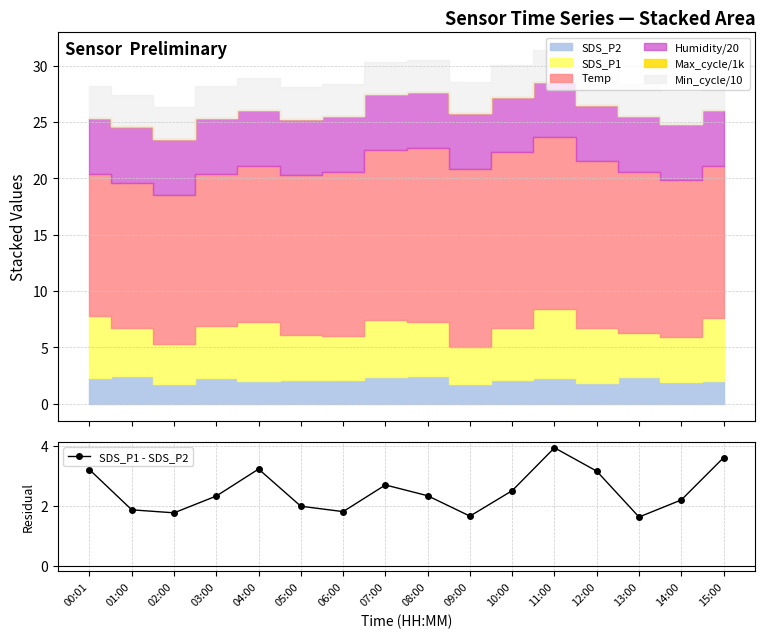

How many interior local peaks (higher than both neighbors) does the data have?

3